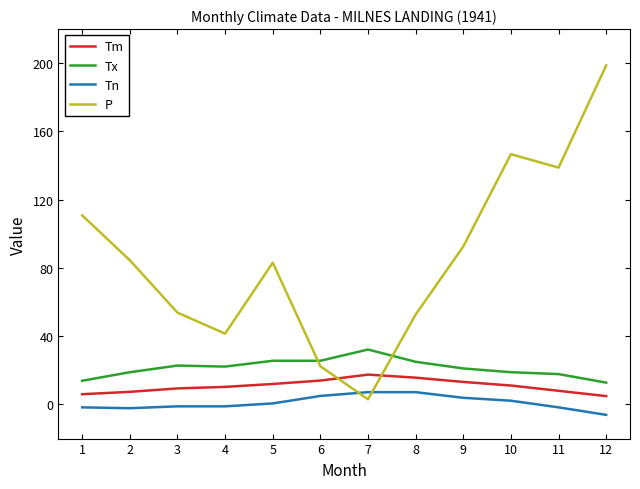

True or false: Tn and Tm intersect in this chart.

False